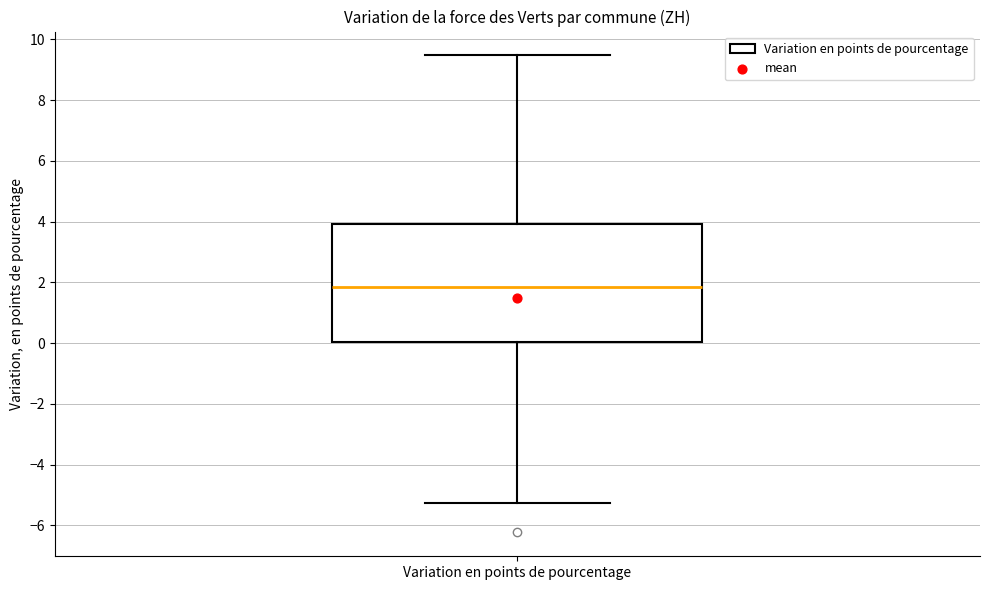

Read this box plot against the y-axis: the position of the median line, the range covered by the box, and the ends of both whiskers. The values are not printed on the chart, so give them approximately, as read against the axis.

median 1.8, box 0.0 to 4.0, whiskers -5.2 to 9.4